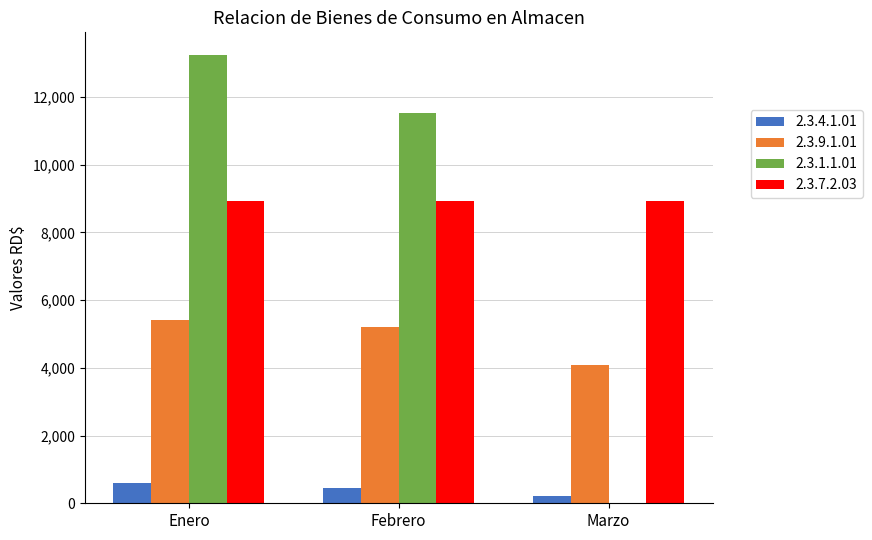

What is the highest value of the 2.3.9.1.01 series?

5426.4